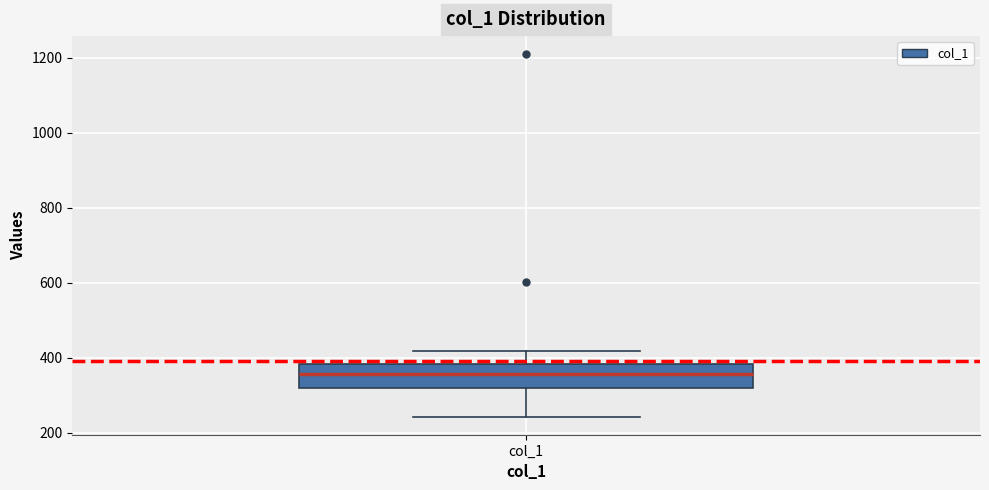

Transcribe this box plot: give where the median line is, the range the box spans, and where the two whiskers end, as read against the y-axis. The values are not printed on the chart, so give them approximately, as read against the axis.

median 360, box 320 to 380, whiskers 240 to 420